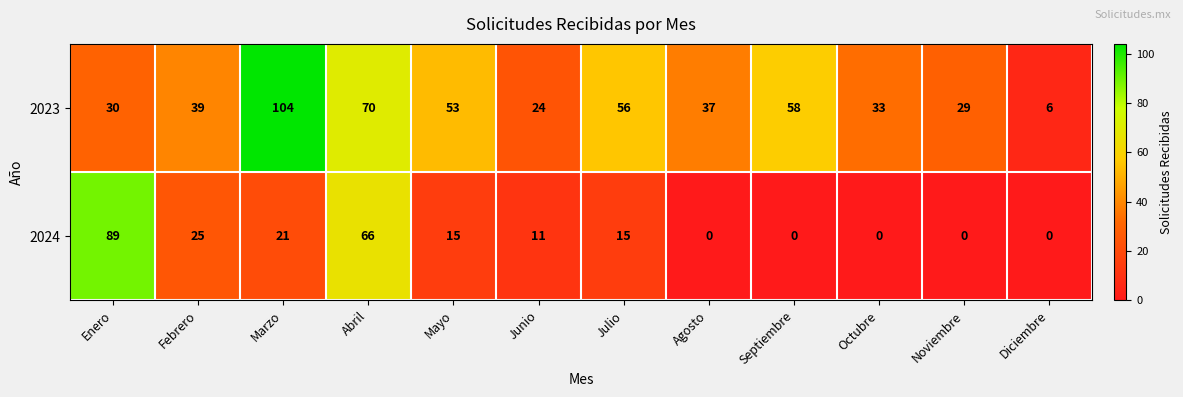

Reading left to right, extract all data points from this chart.

2023: Enero=30	Febrero=39	Marzo=104	Abril=70	Mayo=53	Junio=24	Julio=56	Agosto=37	Septiembre=58	Octubre=33	Noviembre=29	Diciembre=6
2024: Enero=89	Febrero=25	Marzo=21	Abril=66	Mayo=15	Junio=11	Julio=15	Agosto=0	Septiembre=0	Octubre=0	Noviembre=0	Diciembre=0